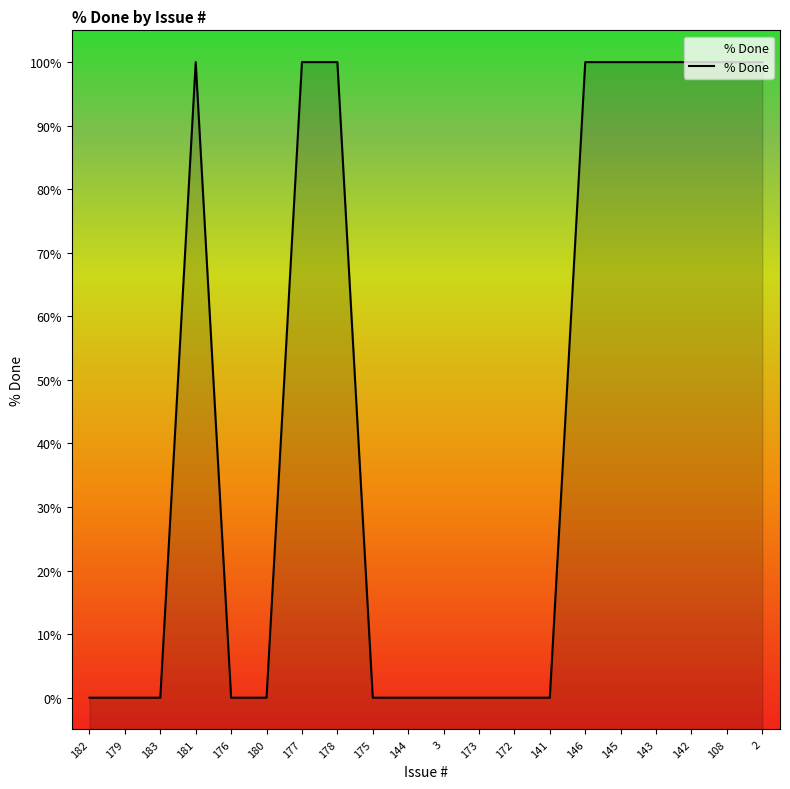

Is it true that the value at 146 is 164?

False